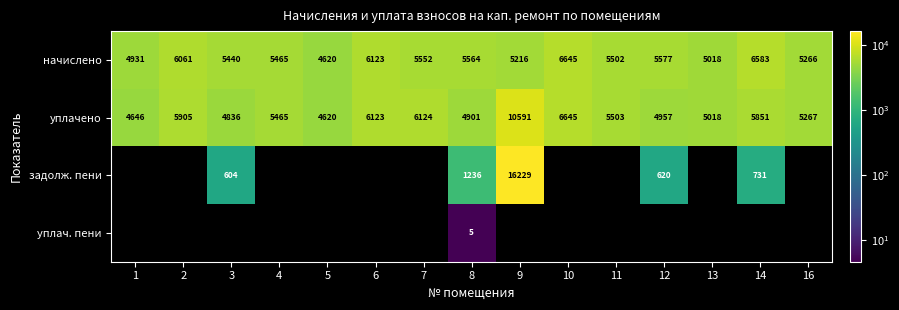

The value of начислено at 10 is 4082. True or false?

False